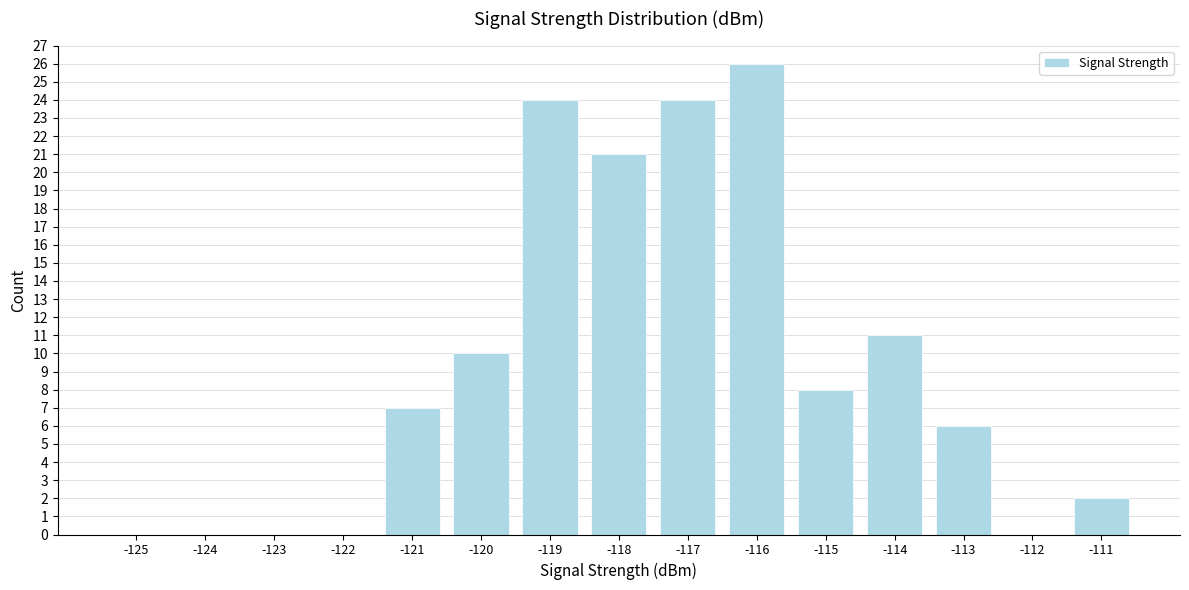

Reading left to right, transcribe all the data shown in this chart.

-125=0	-124=0	-123=0	-122=0	-121=7	-120=10	-119=24	-118=21	-117=24	-116=26	-115=8	-114=11	-113=6	-112=0	-111=2